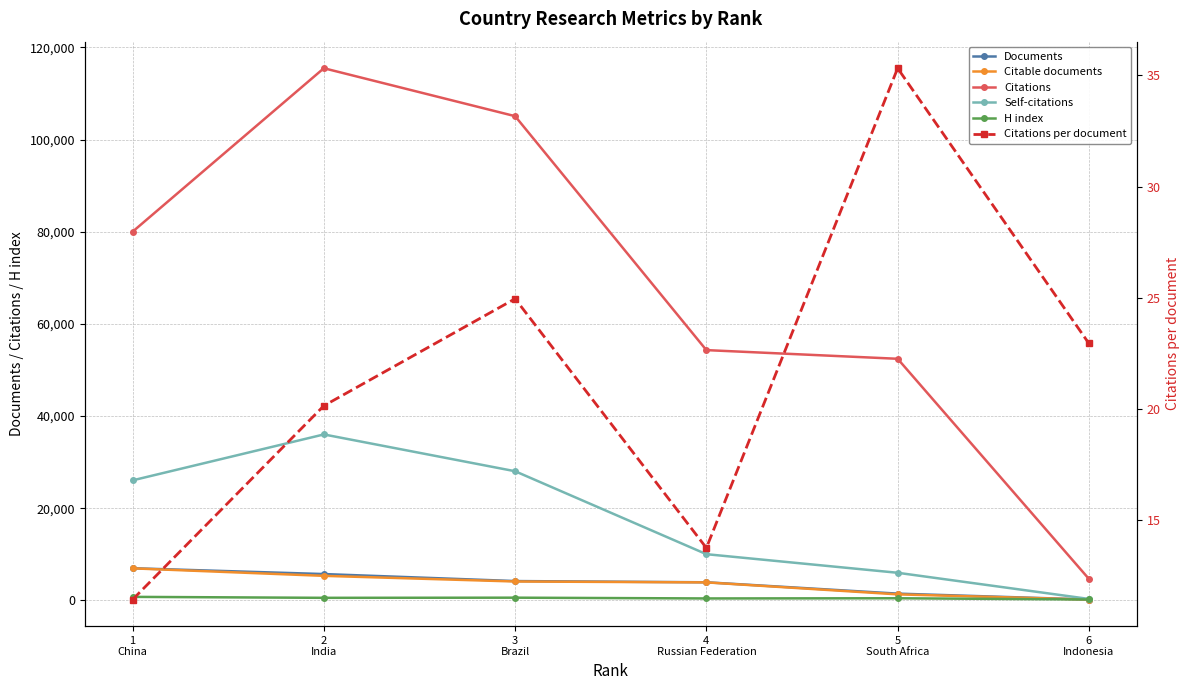

What position from the left is 4
Russian Federation?

4